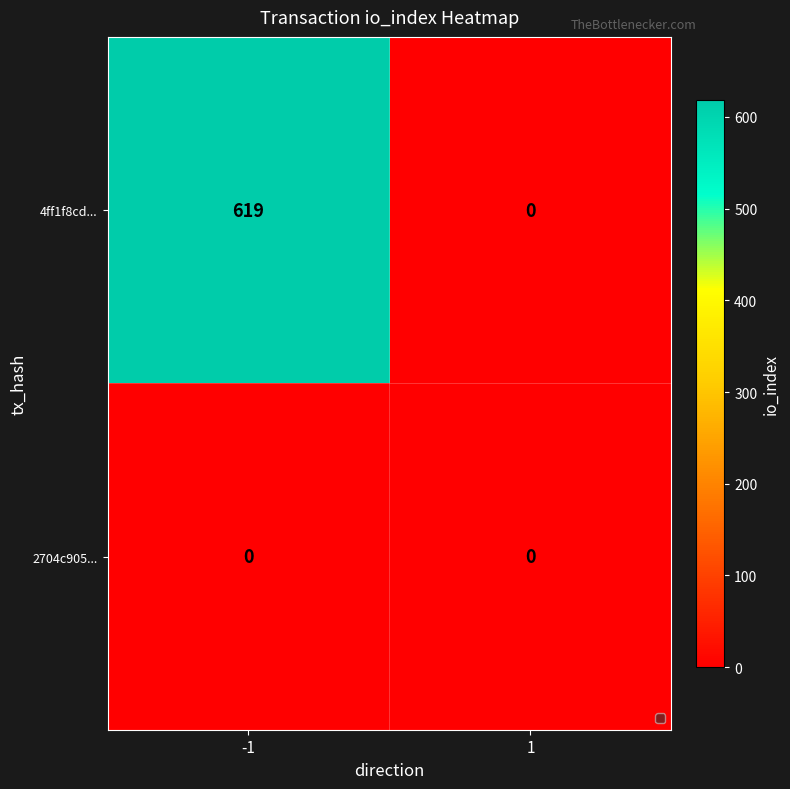

The value of 4ff1f8cd... at 1 is 324. True or false?

False